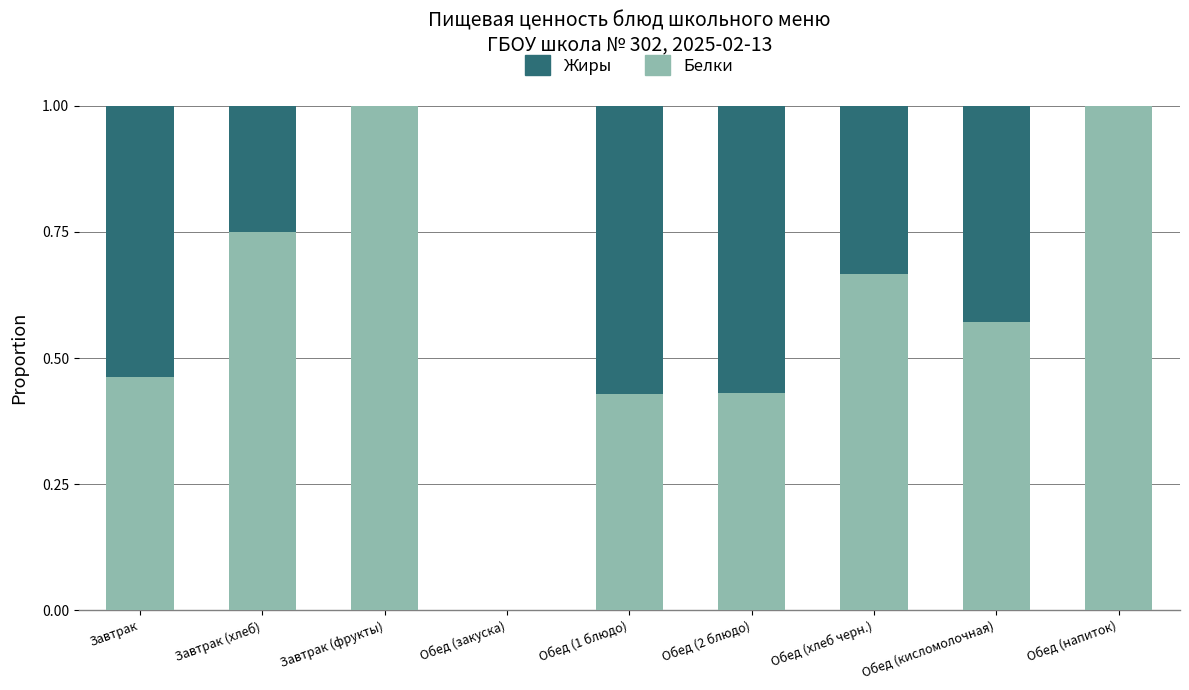

The value of Белки at Обед (кисломолочная) is 0.4. True or false?

False